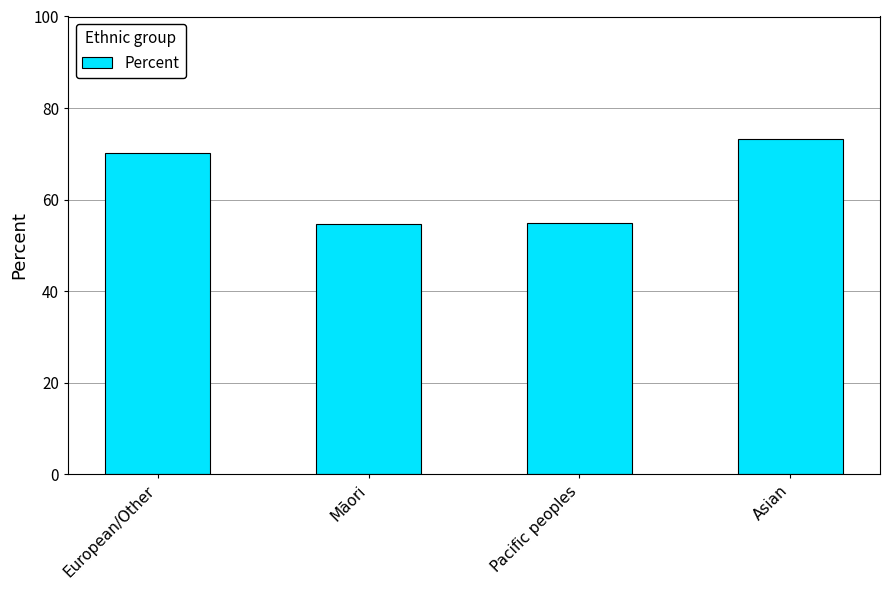

Which has a higher value, Māori or Asian?

Asian